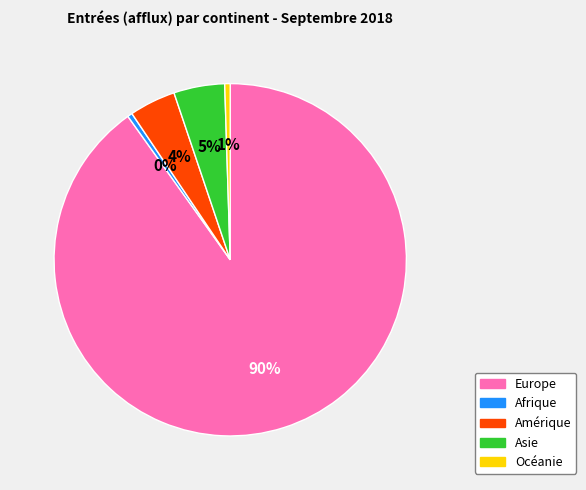

Which has a higher value, Asie or Afrique?

Asie